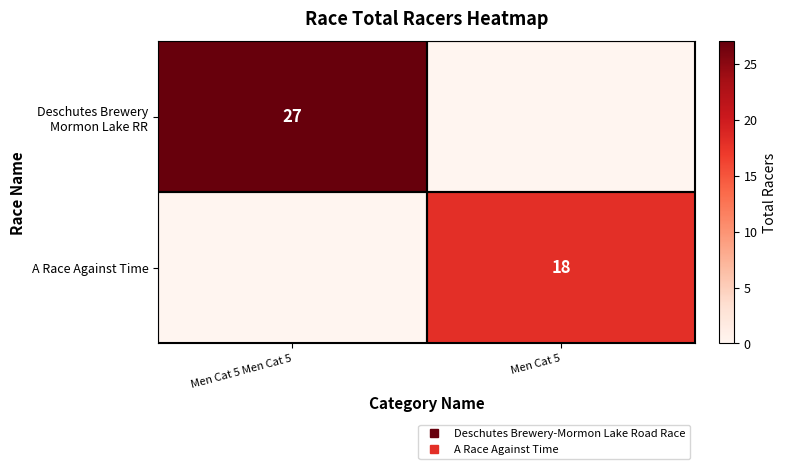

Rank the series by their maximum value, from lowest to highest.

A Race Against Time, Deschutes Brewery Mormon Lake RR